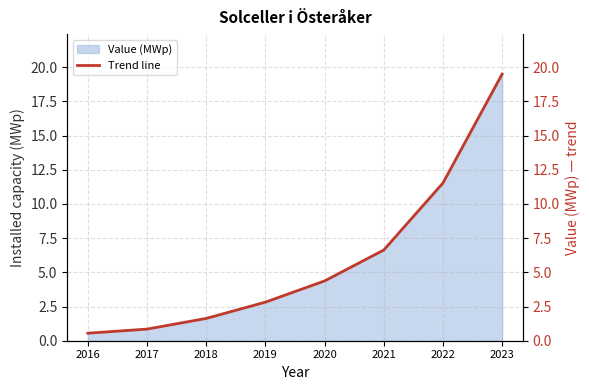

The chart shows a value of 0.3 at 2016. True or false?

False